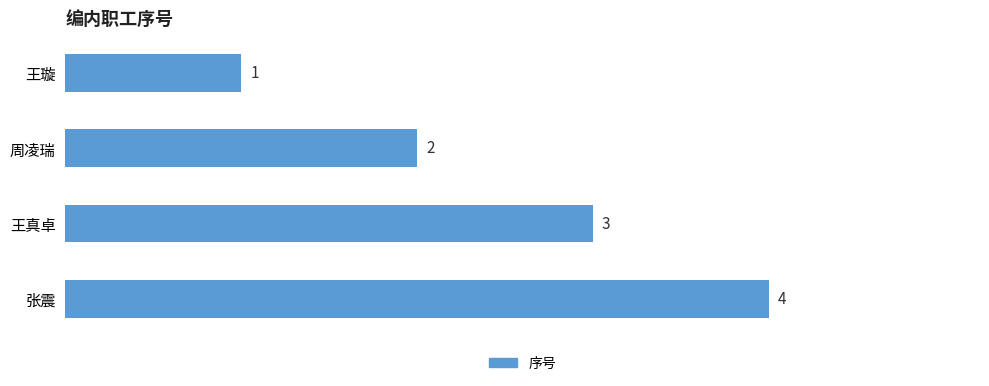

List the labels in order of value, smallest first.

王璇, 周凌瑞, 王真卓, 张震